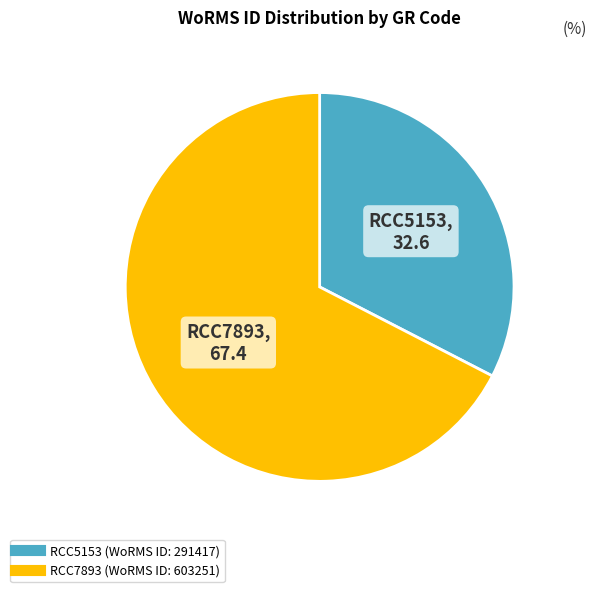

What is the majority slice?

RCC7893